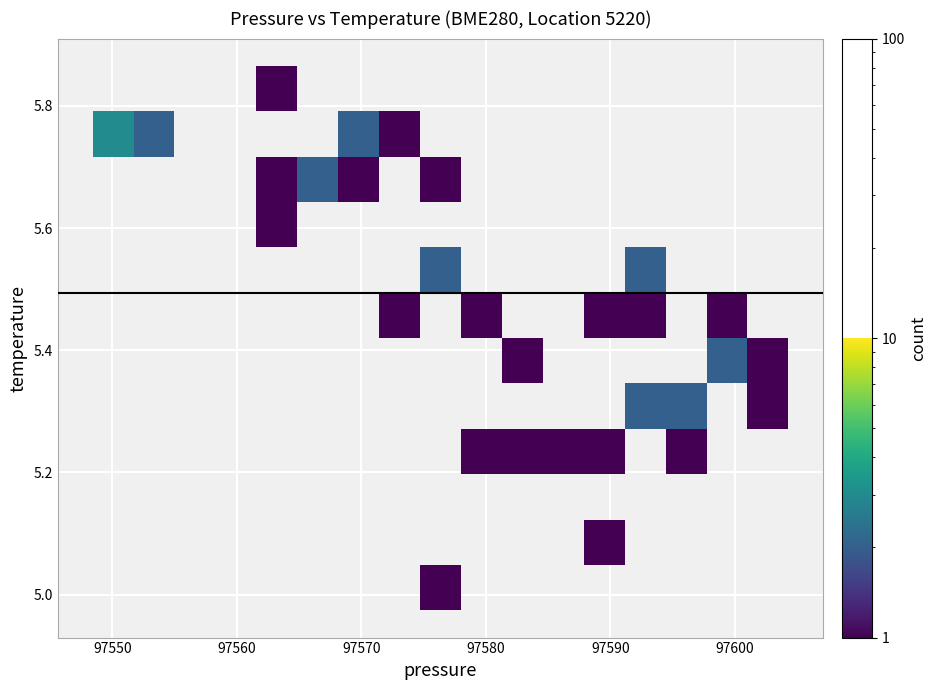

What is the range of Y values (max minus min)?

0.8